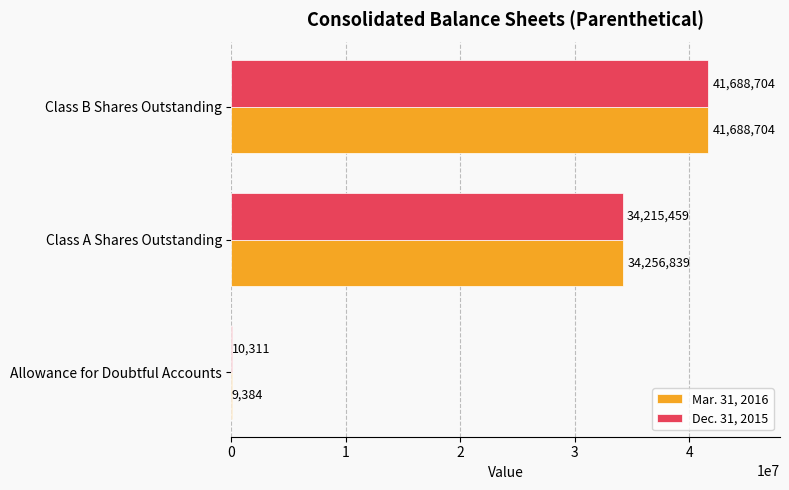

How many distinct data groups are displayed?

2